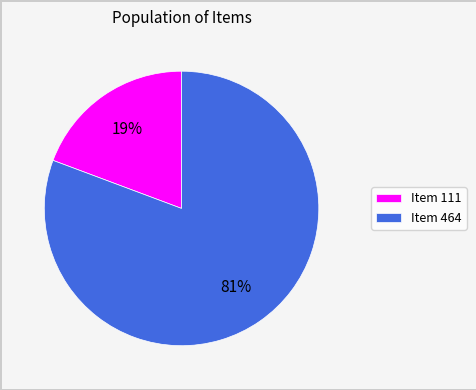

Rank the categories by value from highest to lowest.

Item 464, Item 111